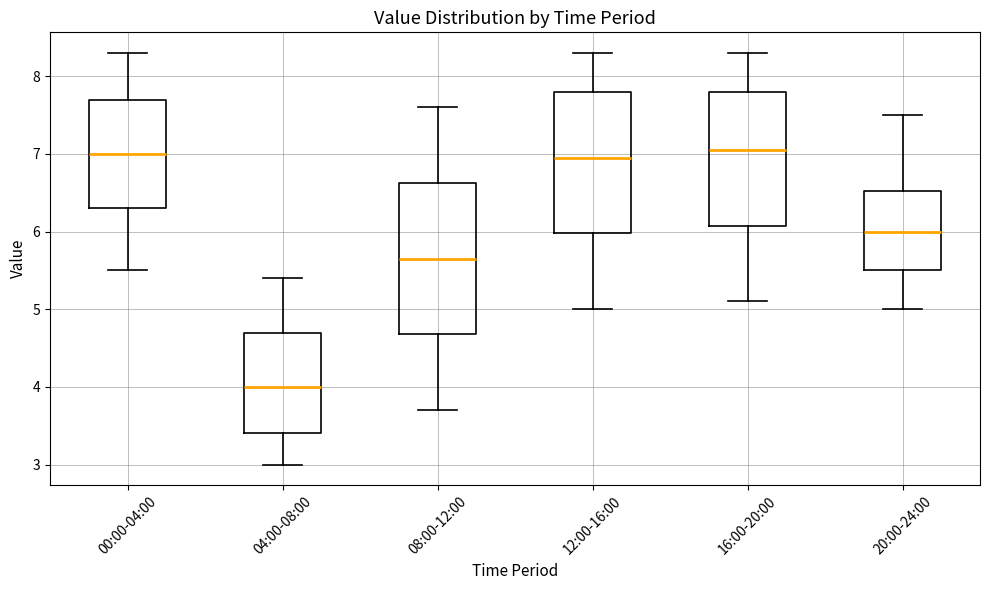

Comparing the boxes themselves (not the whiskers), which one is the tallest?

08:00-12:00